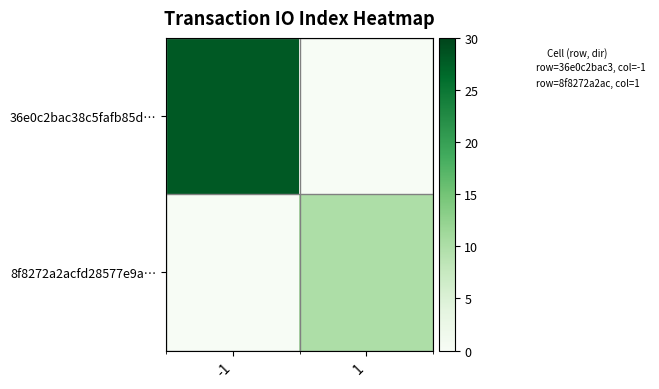

Between 1 and -1, which is larger?

-1